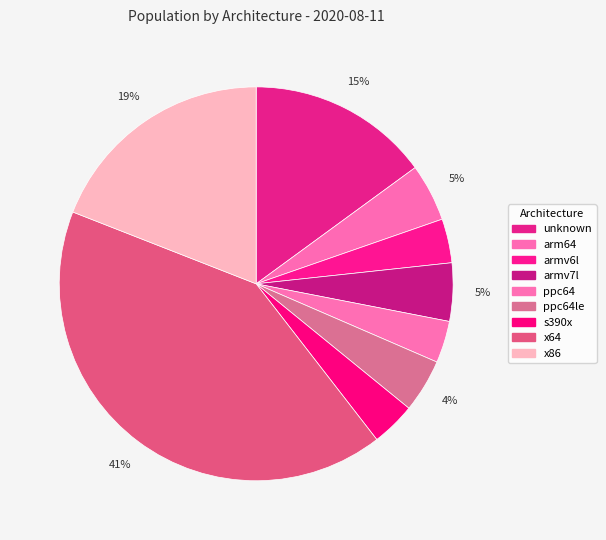

Does armv6l represent more than half of the total?

No